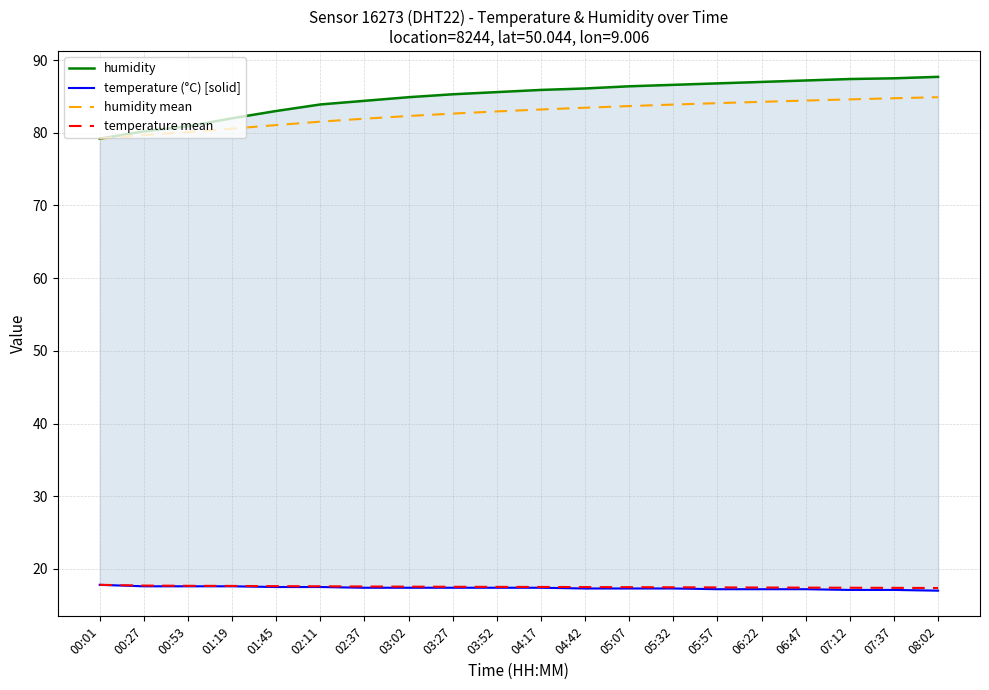

True or false: humidity and humidity mean intersect in this chart.

False